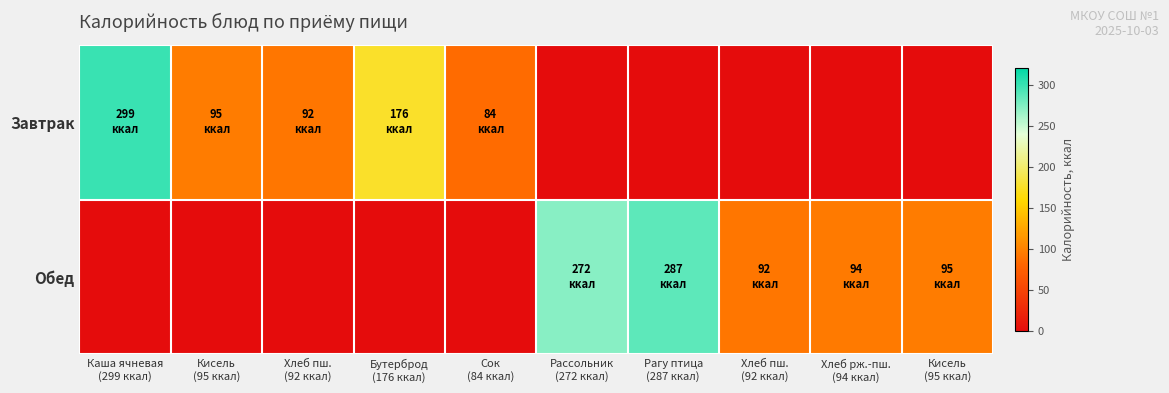

Reading left to right, extract all data points from this chart.

Завтрак: Каша ячневая
(299 ккал)=299	Кисель
(95 ккал)=95	Хлеб пш.
(92 ккал)=92	Бутерброд
(176 ккал)=176	Сок
(84 ккал)=84	Рассольник
(272 ккал)=0	Рагу птица
(287 ккал)=0	Хлеб пш.
(92 ккал)=0	Хлеб рж.-пш.
(94 ккал)=0	Кисель
(95 ккал)=0
Обед: Каша ячневая
(299 ккал)=0	Кисель
(95 ккал)=0	Хлеб пш.
(92 ккал)=0	Бутерброд
(176 ккал)=0	Сок
(84 ккал)=0	Рассольник
(272 ккал)=272	Рагу птица
(287 ккал)=287	Хлеб пш.
(92 ккал)=92	Хлеб рж.-пш.
(94 ккал)=94	Кисель
(95 ккал)=95